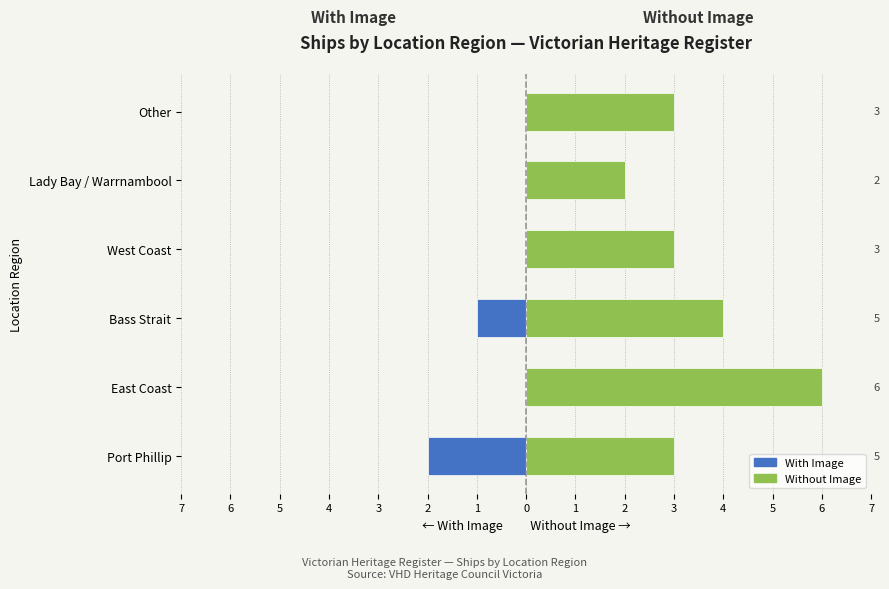

Rank the series by their average value, from lowest to highest.

With Image, Without Image